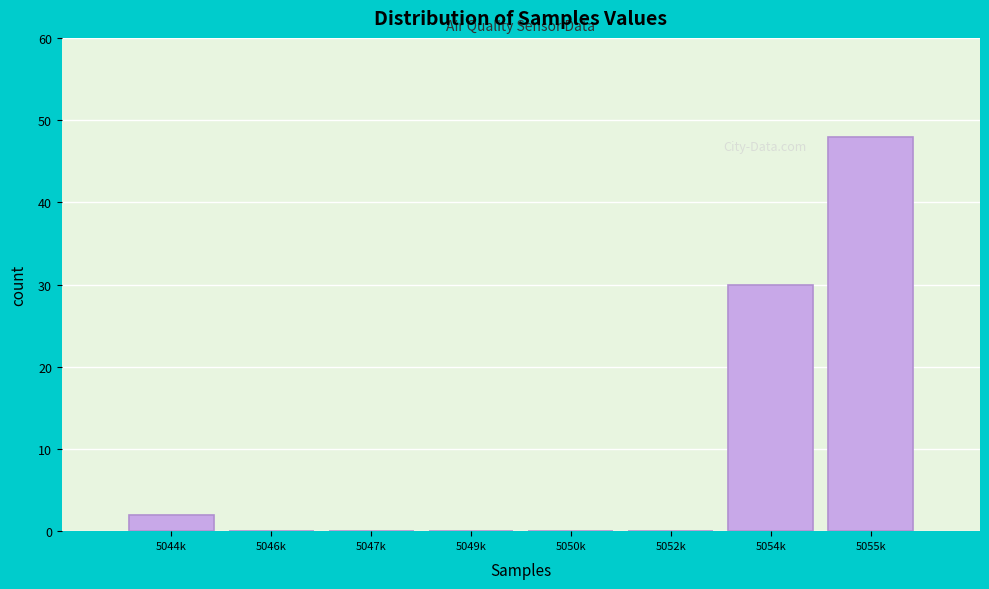

Reading right to left, extract all data points from this chart.

5055k=48	5054k=30	5052k=0	5050k=0	5049k=0	5047k=0	5046k=0	5044k=2